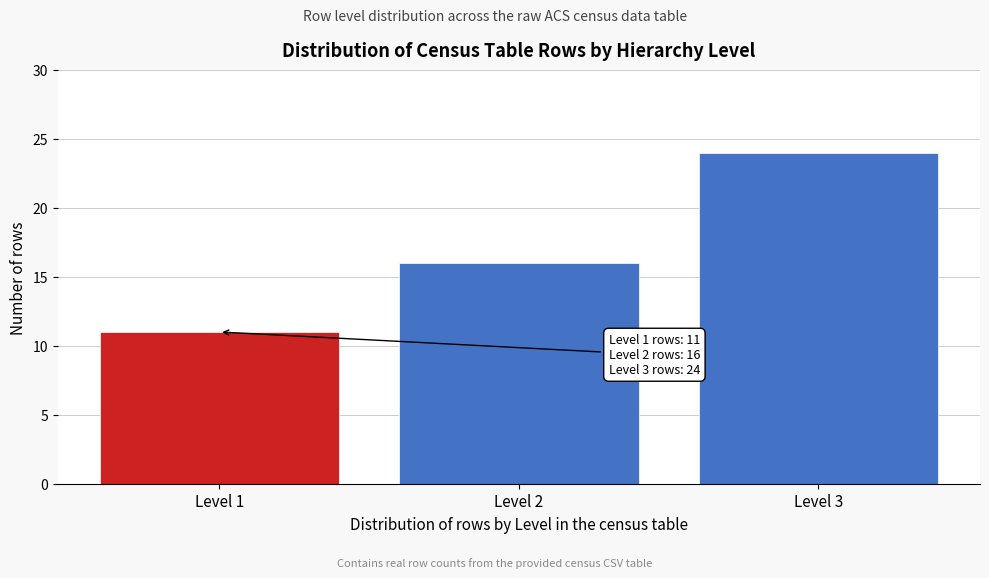

Reading right to left, extract all data points from this chart.

Level 3=24	Level 2=16	Level 1=11